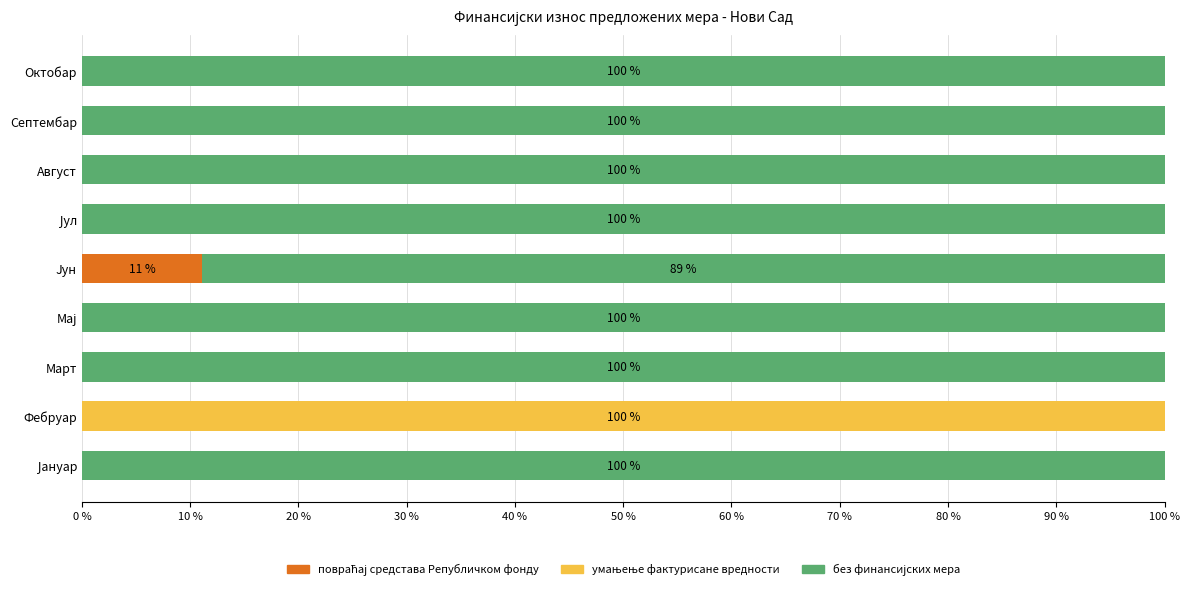

What is the total value across all series at Март?

100.0